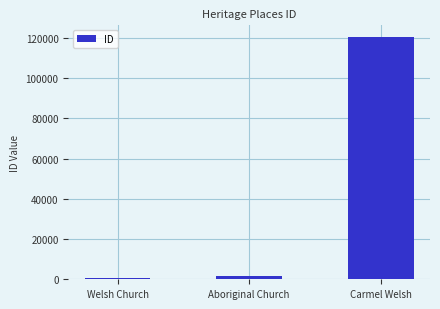

What is the label of the 2nd bar from the right?

Aboriginal Church